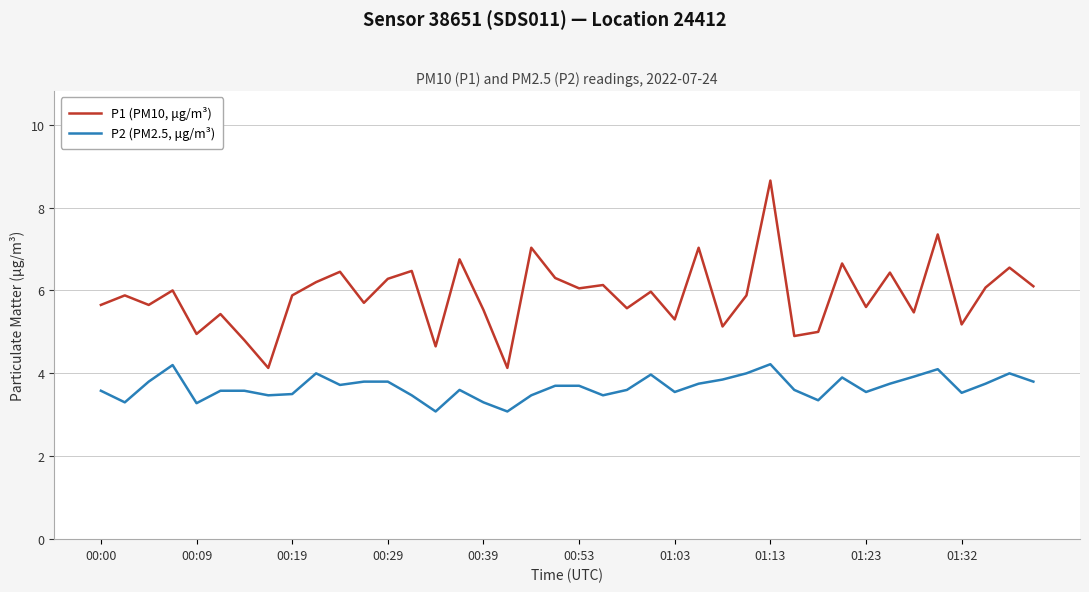

Does the chart display data point markers on the line(s)?

No